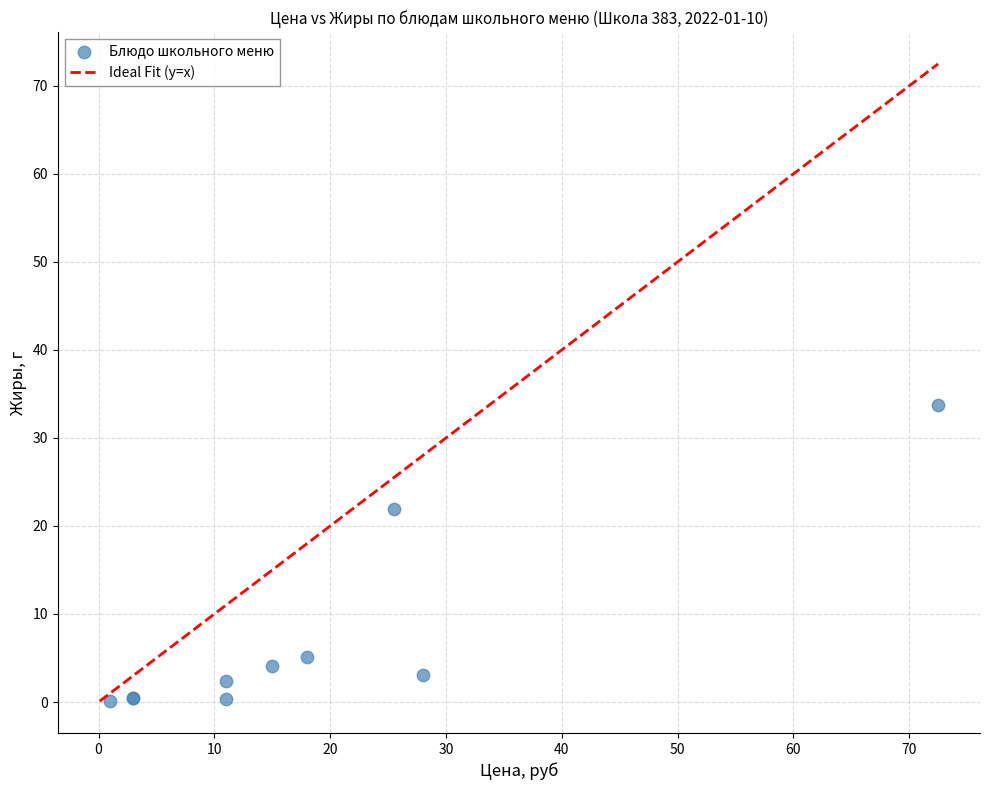

What Y value in the scatter plot is closest to 16?

21.9